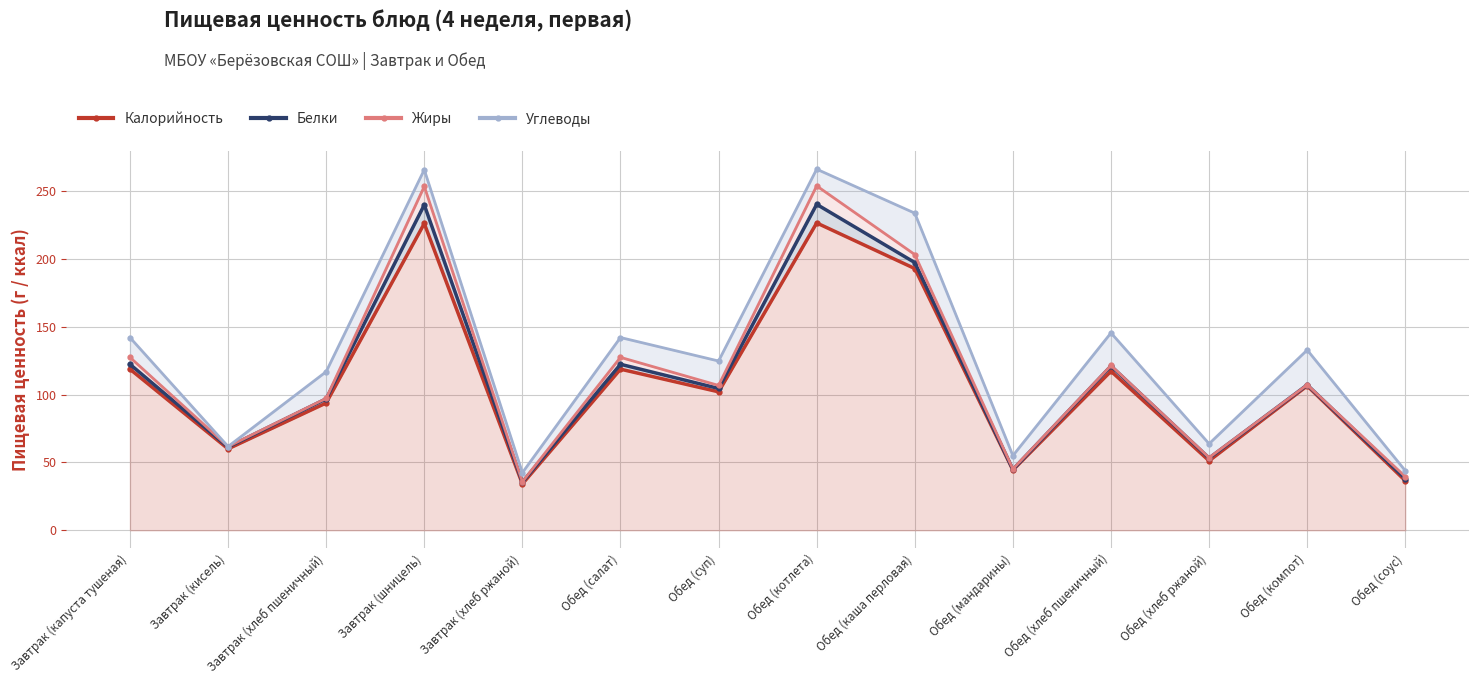

What is the sum of all Жиры values?

1633.1